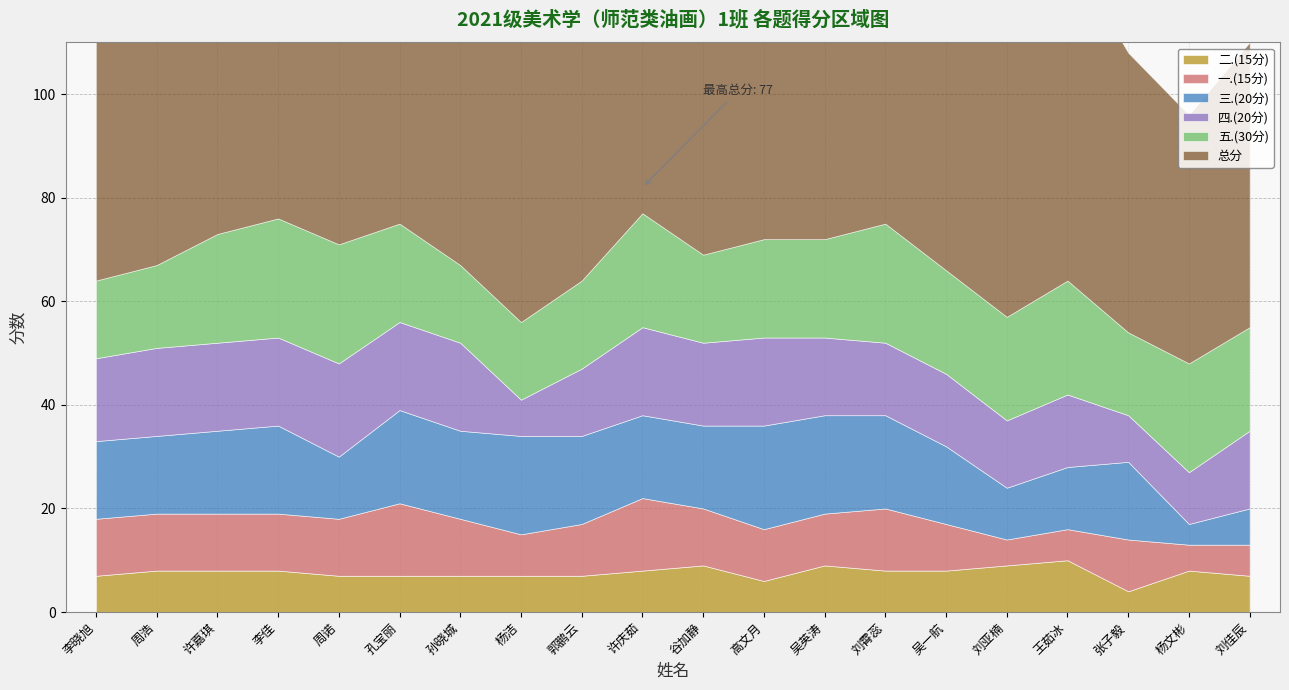

What is the difference between the highest and lowest values at 周浩?

59